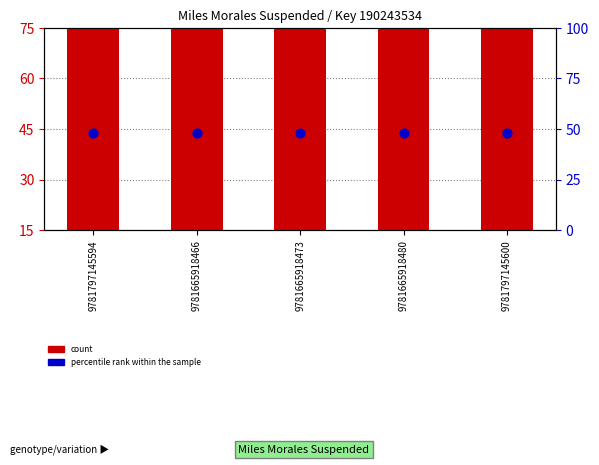

What are all the series names shown in the legend?

count, percentile rank within the sample